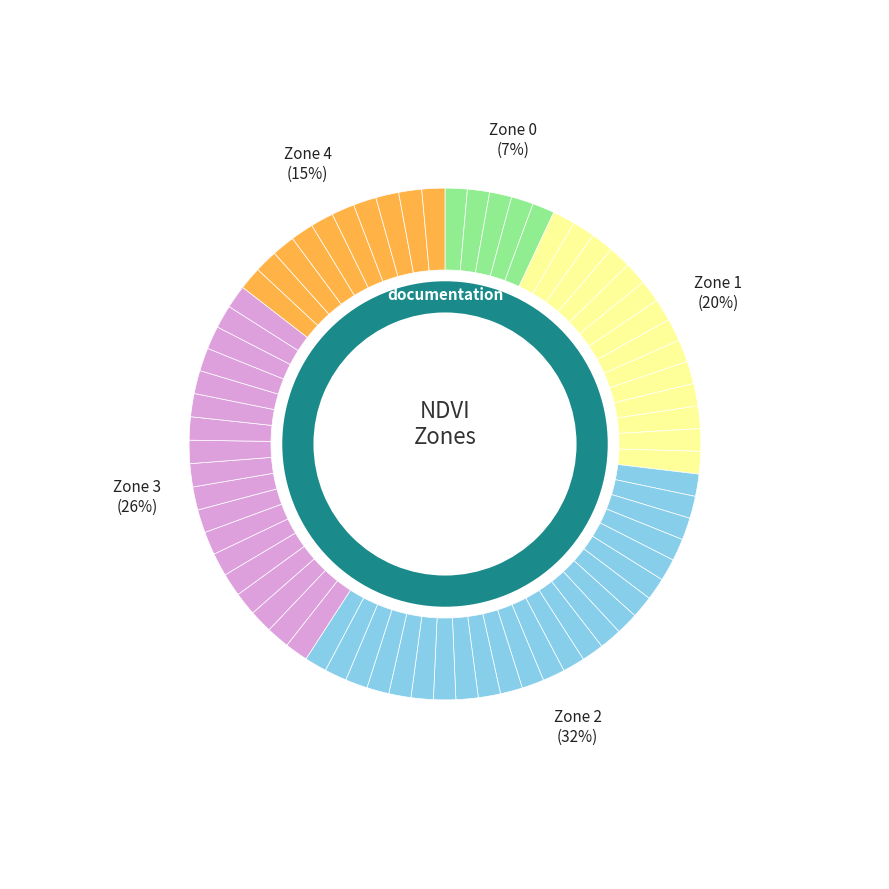

Which slice is the smallest?

Zone 0